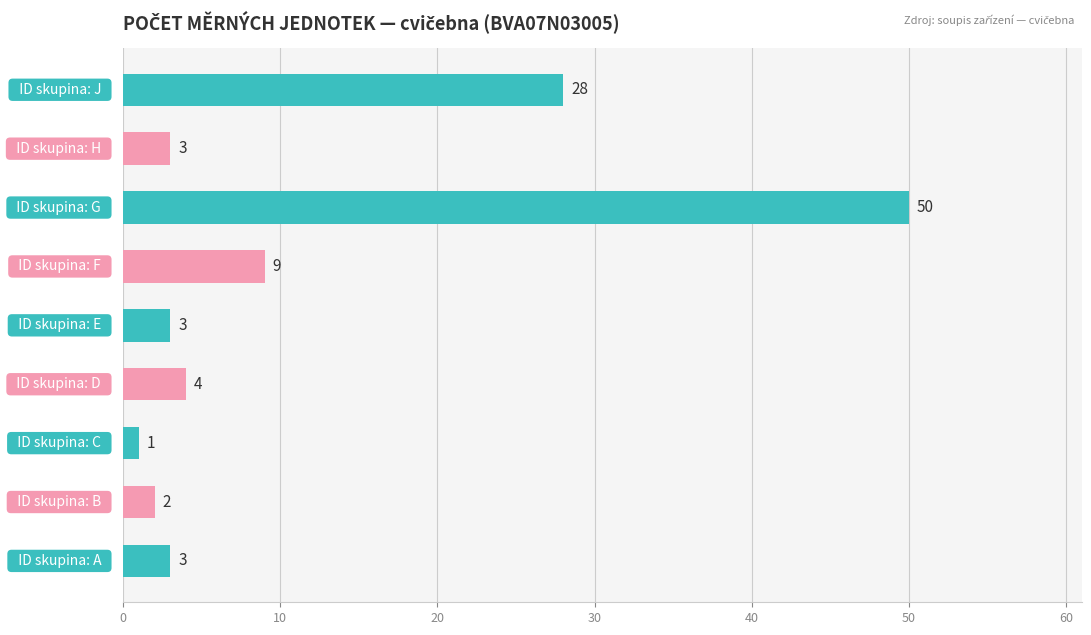

How many data points are less than 3?

2